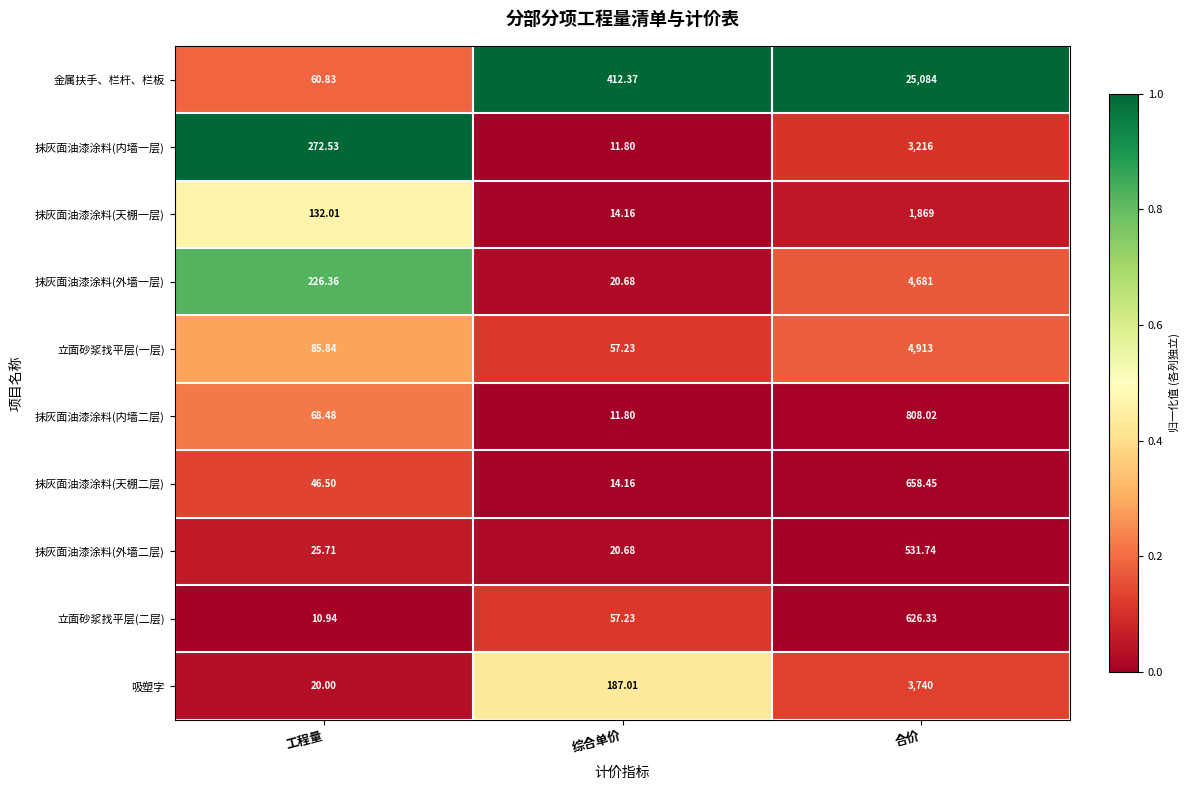

Which series has the widest spread of values?

金属扶手、栏杆、栏板